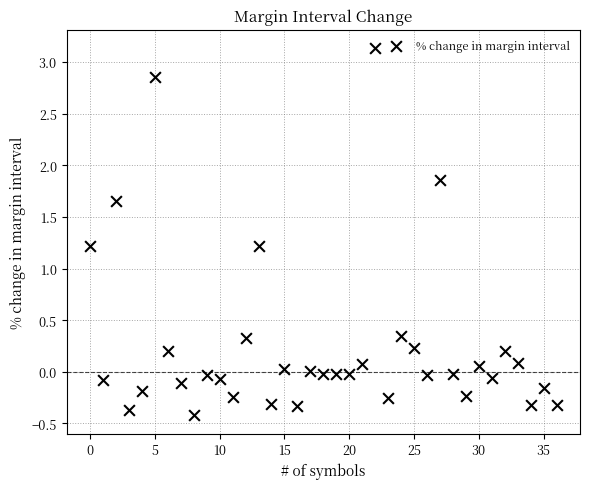

What is the range of Y values (max minus min)?

3.6